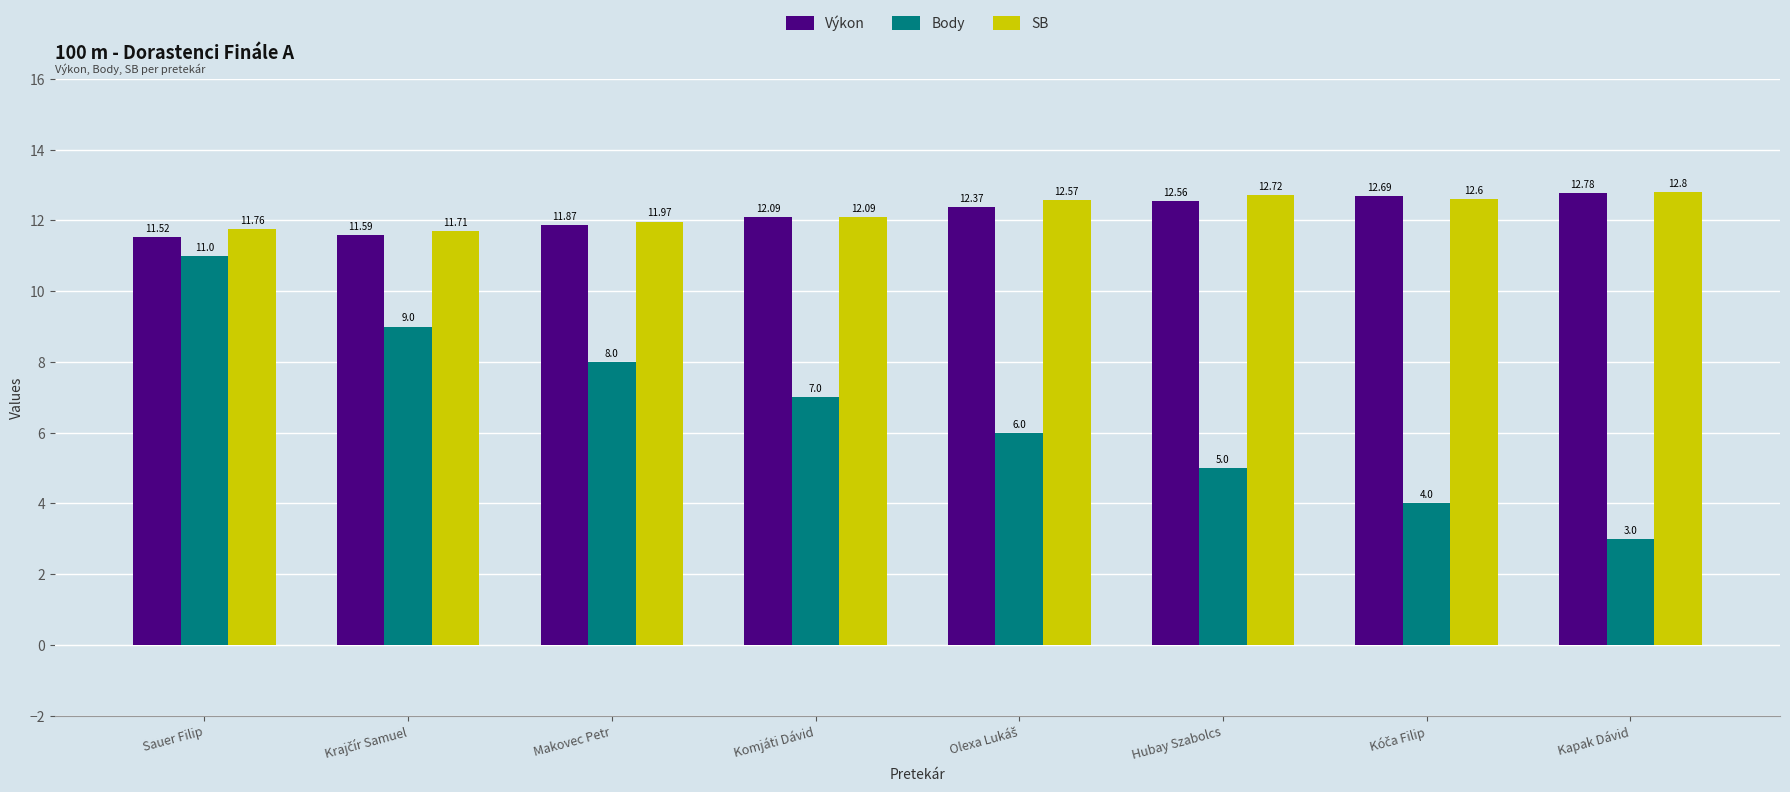

What are all the series names shown in the legend?

Výkon, Body, SB